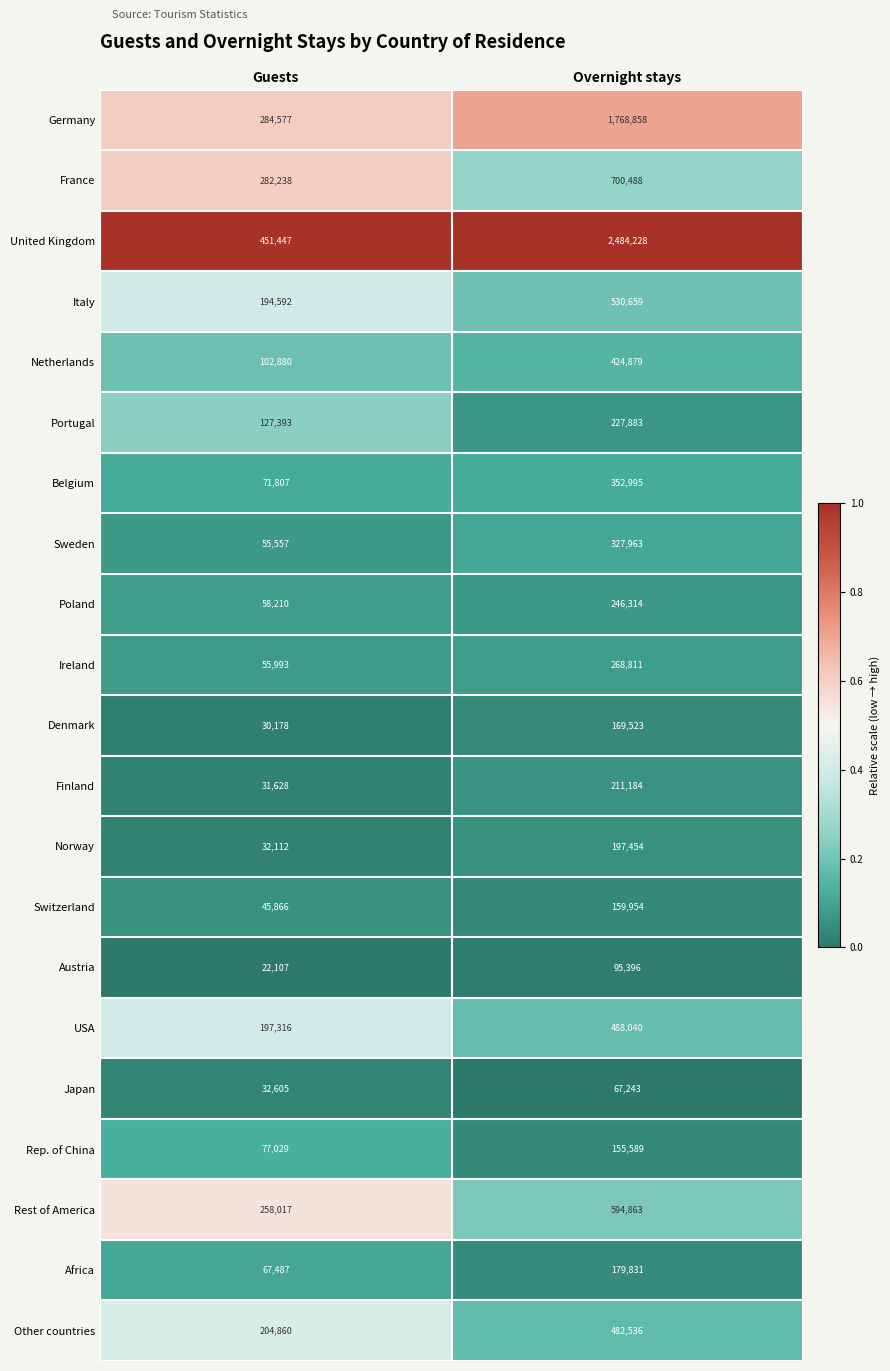

At which label is Rep. of China closest to 116309?

Guests